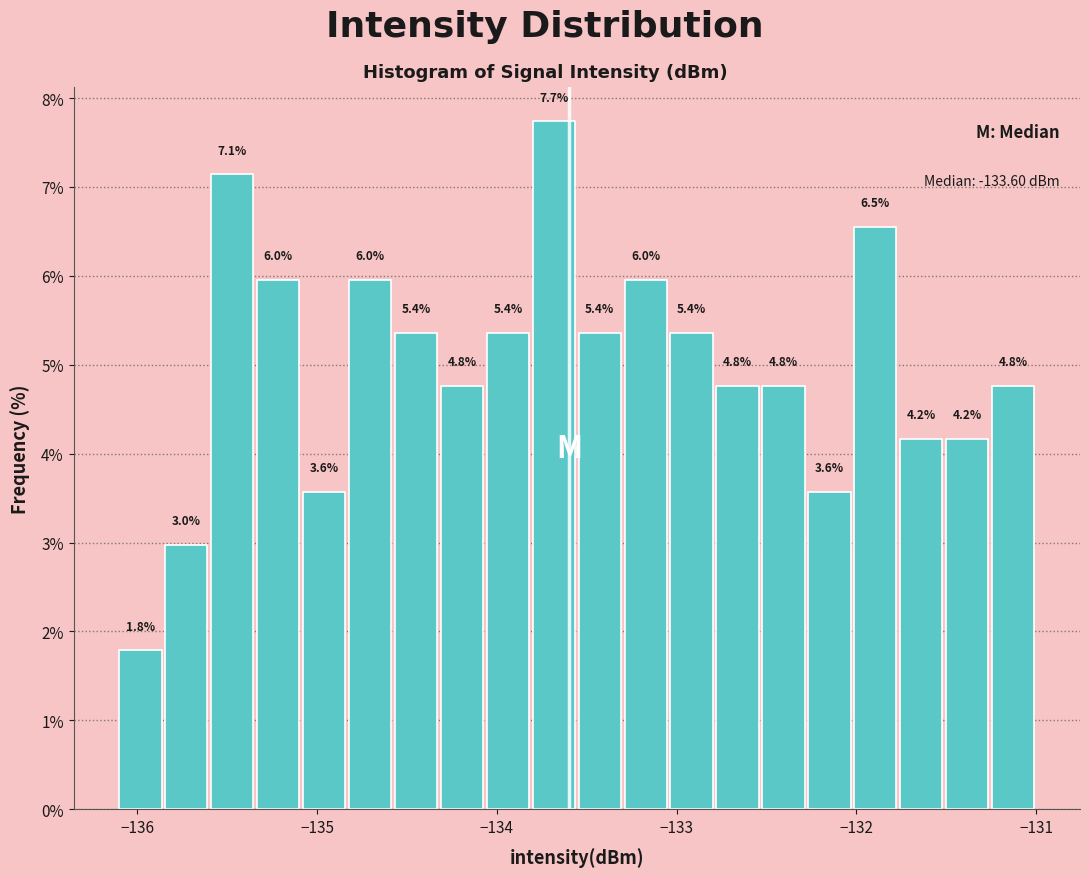

Read against the x-axis, roughly where is the centre of the tallest bar?

-133.7